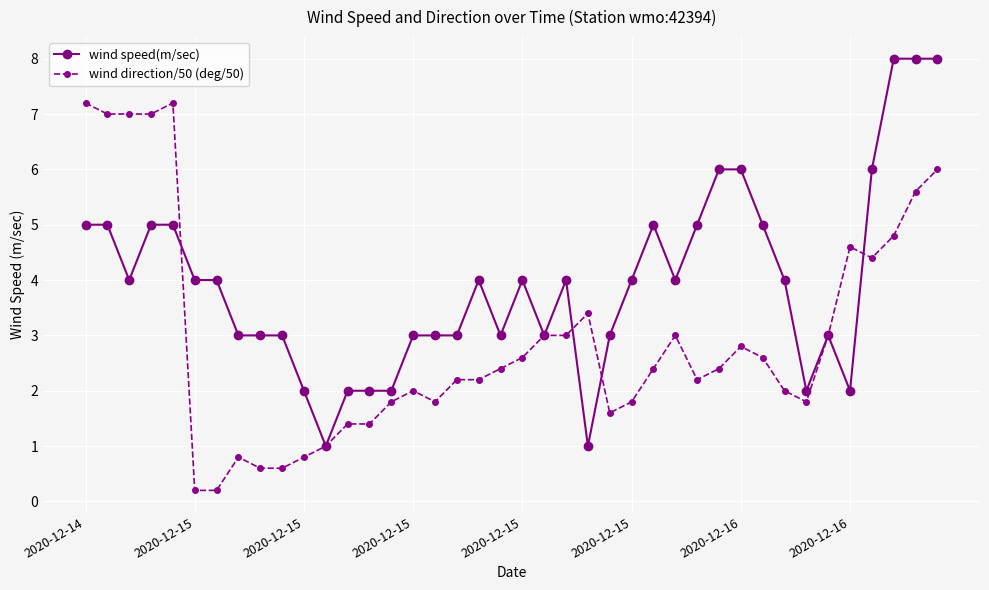

Reading right to left, transcribe all the data shown in this chart.

wind speed(m/sec): 8.0	8.0	8.0	6.0	2.0	3.0	2.0	4.0	5.0	6.0	6.0	5.0	4.0	5.0	4.0	3.0	1.0	4.0	3.0	4.0	3.0	4.0	3.0	3.0	3.0	2.0	2.0	2.0	1.0	2.0	3.0	3.0	3.0	4.0	4.0	5.0	5.0	4.0	5.0	5.0
wind direction/50 (deg/50): 6.0	5.6	4.8	4.4	4.6	3.0	1.8	2.0	2.6	2.8	2.4	2.2	3.0	2.4	1.8	1.6	3.4	3.0	3.0	2.6	2.4	2.2	2.2	1.8	2.0	1.8	1.4	1.4	1.0	0.8	0.6	0.6	0.8	0.2	0.2	7.2	7.0	7.0	7.0	7.2